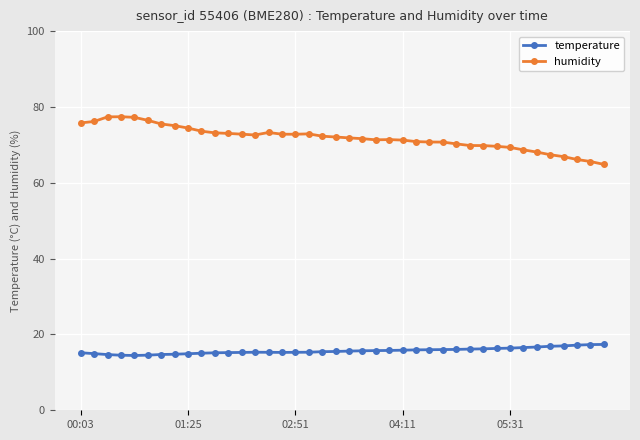

Which series has the largest total across all categories?

humidity